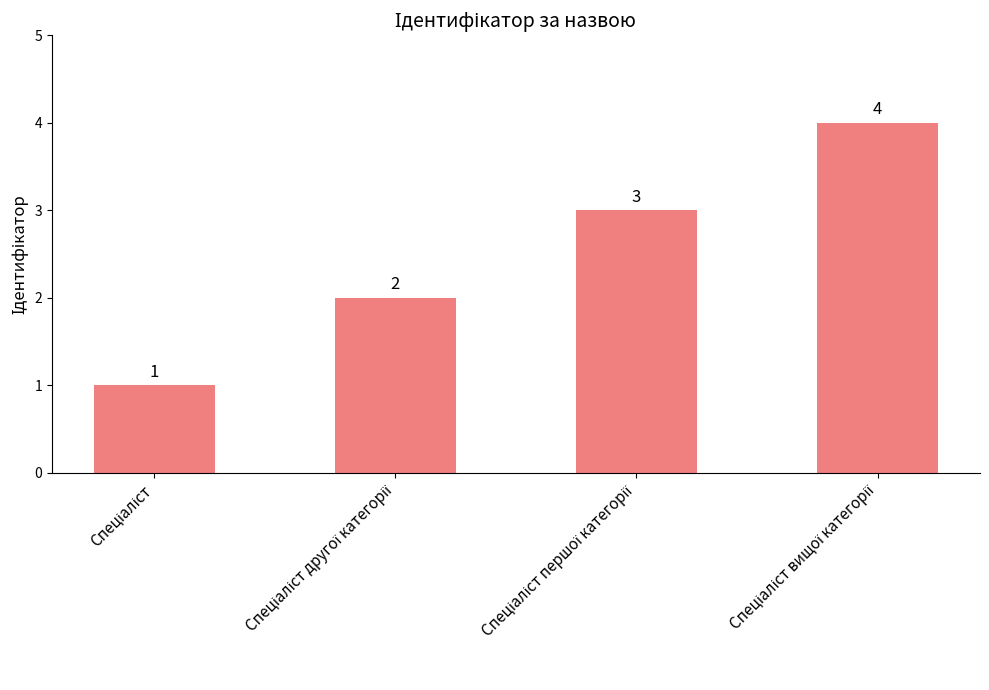

What is the value of the 3rd bar from the left?

3